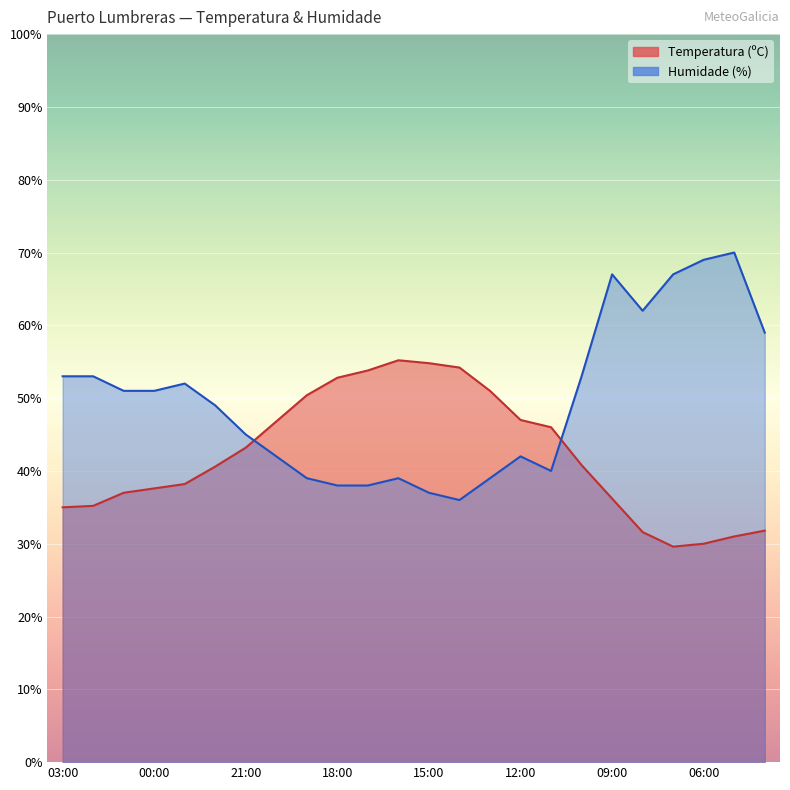

Reading right to left, list all the values displayed in this chart.

Temperatura (ºC): 31.8	31.0	30.0	29.6	31.6	36.2	40.8	46.0	47.0	51.0	54.2	54.8	55.2	53.8	52.8	50.4	46.8	43.2	40.6	38.2	37.6	37.0	35.2	35.0
Humidade (%): 59.0	70.0	69.0	67.0	62.0	67.0	53.0	40.0	42.0	39.0	36.0	37.0	39.0	38.0	38.0	39.0	42.0	45.0	49.0	52.0	51.0	51.0	53.0	53.0